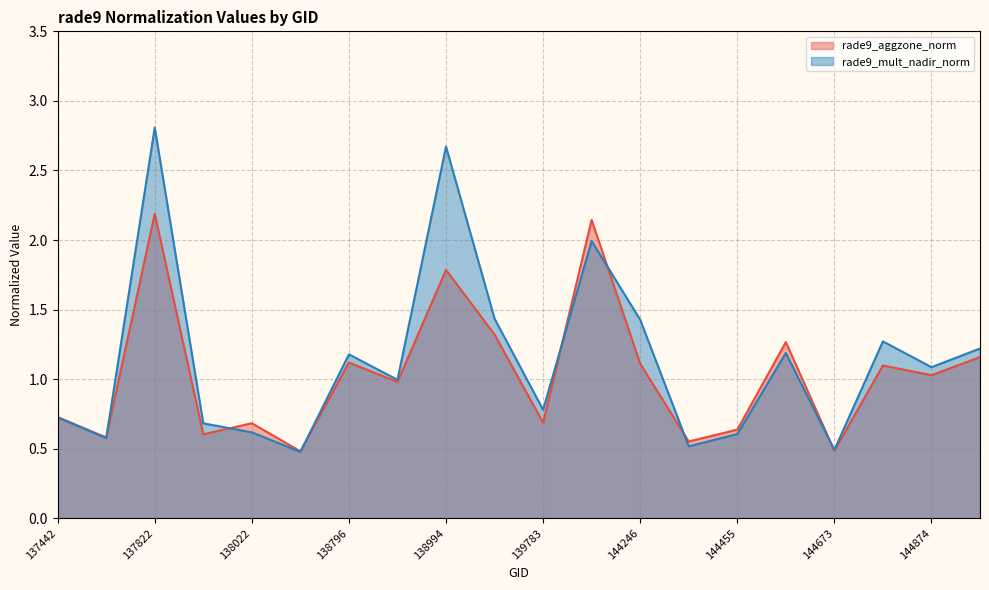

Reading right to left, transcribe all the data shown in this chart.

rade9_aggzone_norm: 1.2	1.0	1.1	0.5	1.3	0.6	0.6	1.1	2.1	0.7	1.3	1.8	1.0	1.1	0.5	0.7	0.6	2.2	0.6	0.7
rade9_mult_nadir_norm: 1.2	1.1	1.3	0.5	1.2	0.6	0.5	1.4	2.0	0.8	1.4	2.7	1.0	1.2	0.5	0.6	0.7	2.8	0.6	0.7